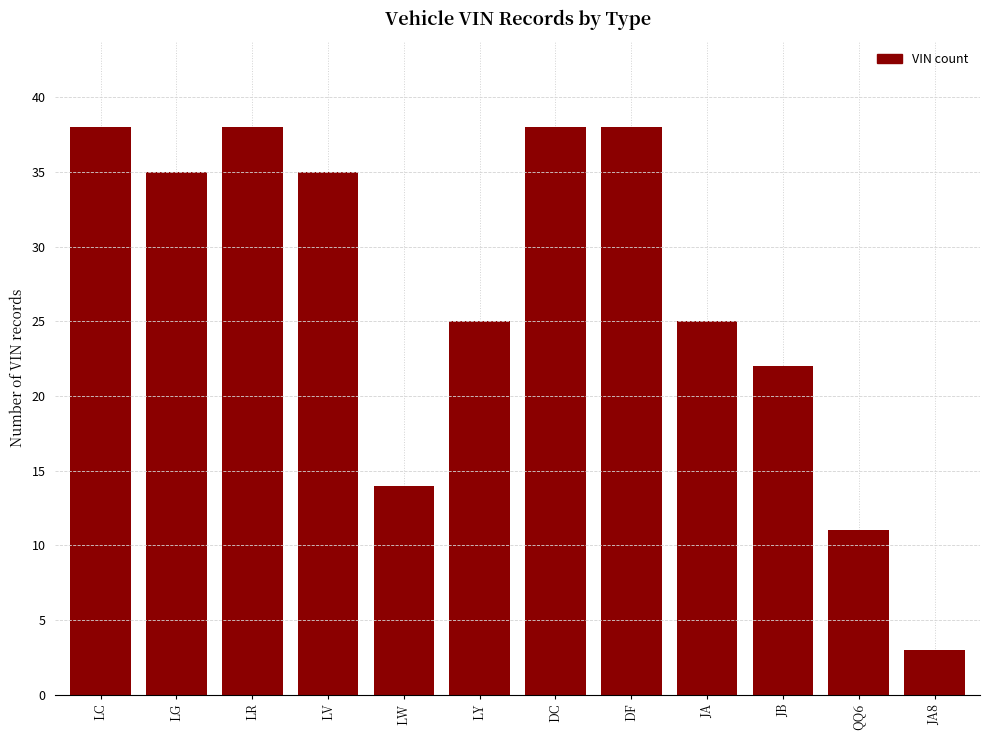

Reading left to right, list all the values displayed in this chart.

38	35	38	35	14	25	38	38	25	22	11	3